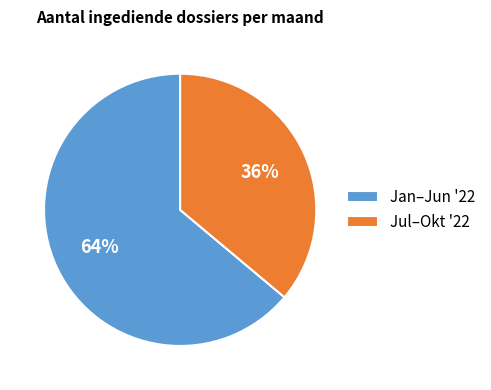

True or false: Jul–Okt '22 accounts for 28% of the total.

False